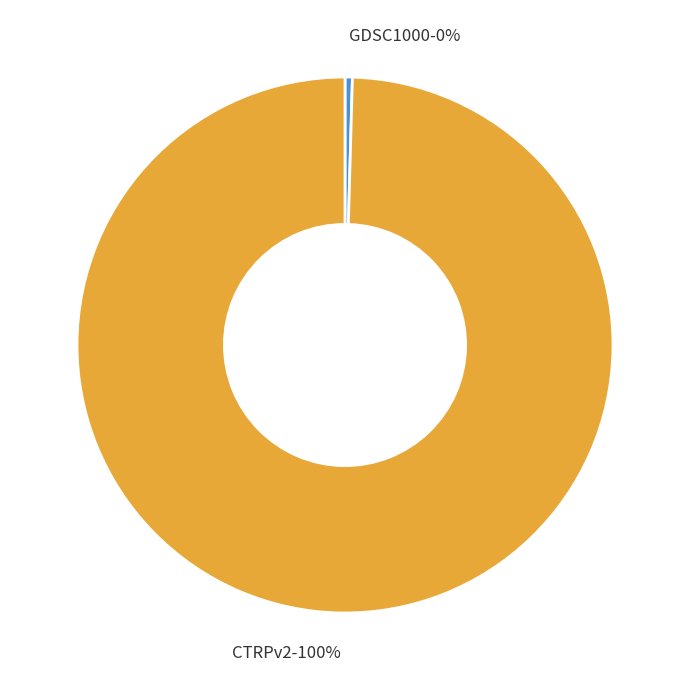

What is the smallest slice in the pie chart?

GDSC1000